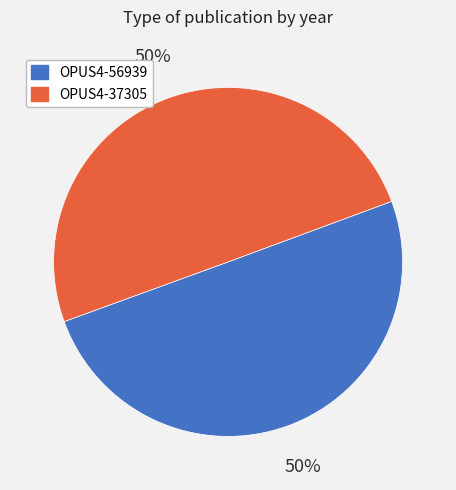

To the nearest percent, what is the combined percentage of OPUS4-56939 and OPUS4-37305?

100%